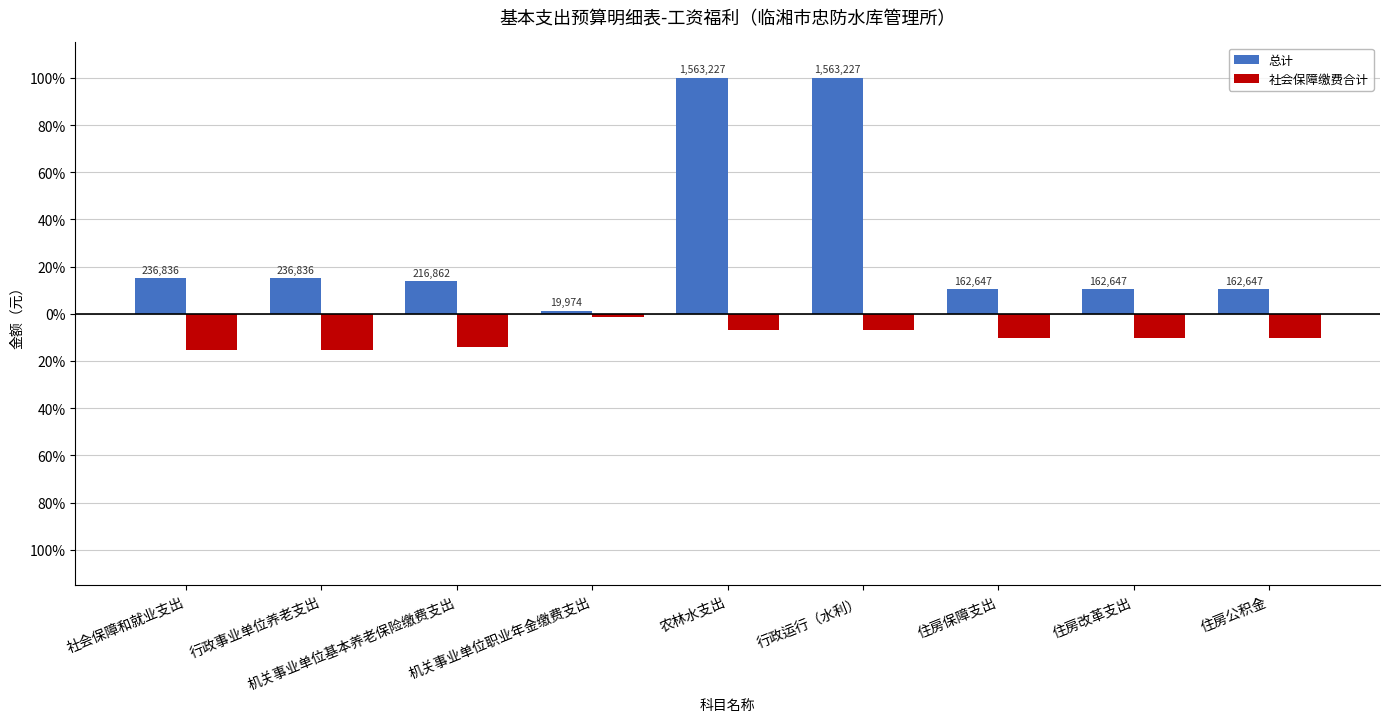

Reading right to left, extract all data points from this chart.

总计: 住房公积金=10.4	住房改革支出=10.4	住房保障支出=10.4	行政运行（水利）=100.0	农林水支出=100.0	机关事业单位职业年金缴费支出=1.3	机关事业单位基本养老保险缴费支出=13.9	行政事业单位养老支出=15.2	社会保障和就业支出=15.2
社会保障缴费合计: 住房公积金=-10.4	住房改革支出=-10.4	住房保障支出=-10.4	行政运行（水利）=-7.0	农林水支出=-7.0	机关事业单位职业年金缴费支出=-1.3	机关事业单位基本养老保险缴费支出=-13.9	行政事业单位养老支出=-15.2	社会保障和就业支出=-15.2